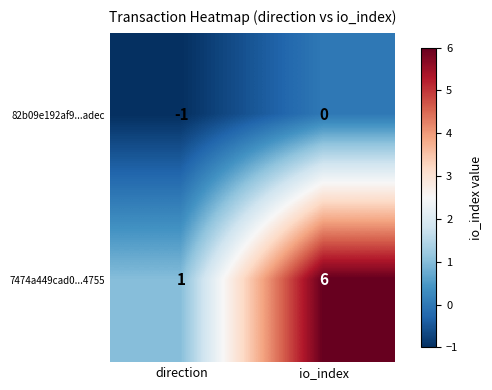

Rank the series by their average value, from highest to lowest.

7474a449cad0...4755, 82b09e192af9...adec